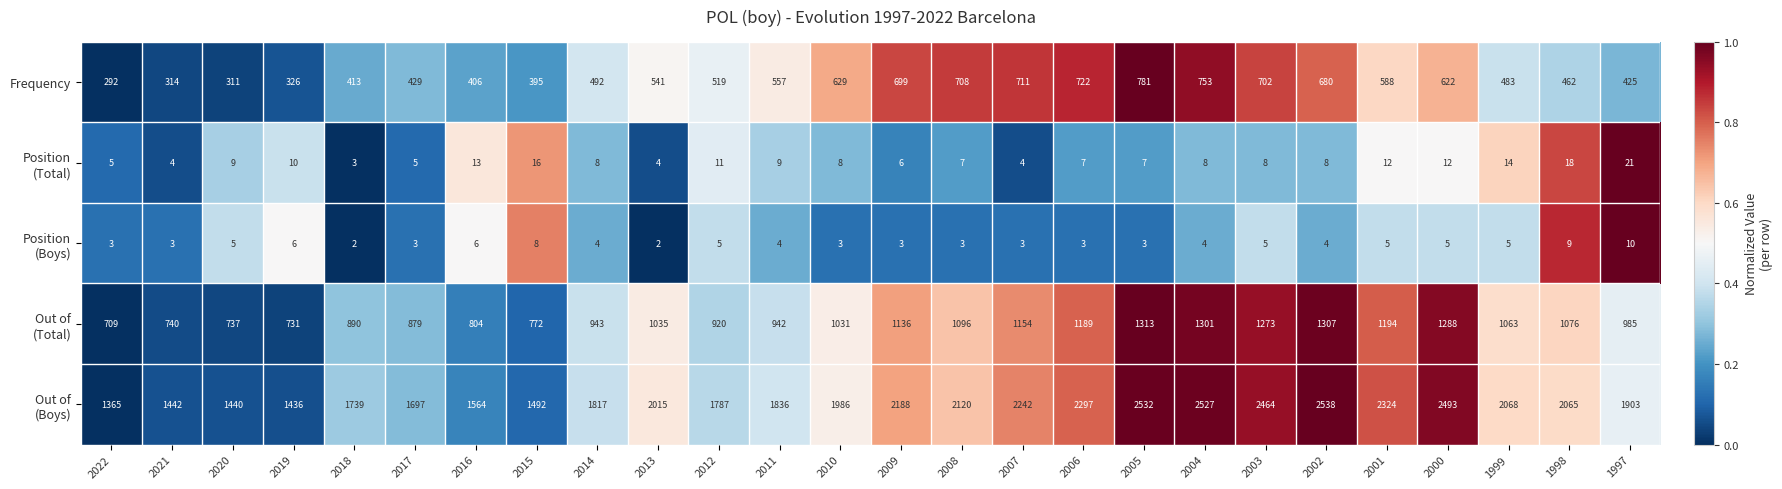

Count the number of data series in this chart.

5